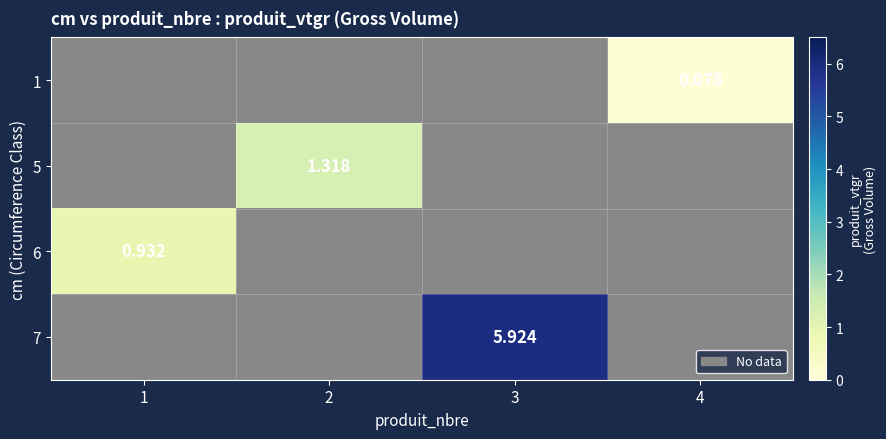

Is the value of 1 at 4 greater than the value of 5 at 2?

No